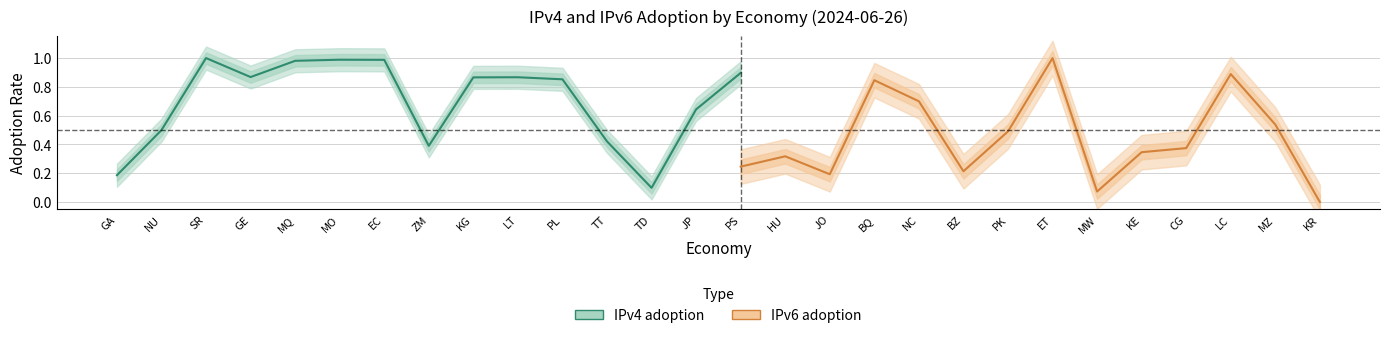

Which series has the largest total across all categories?

IPv4 adoption